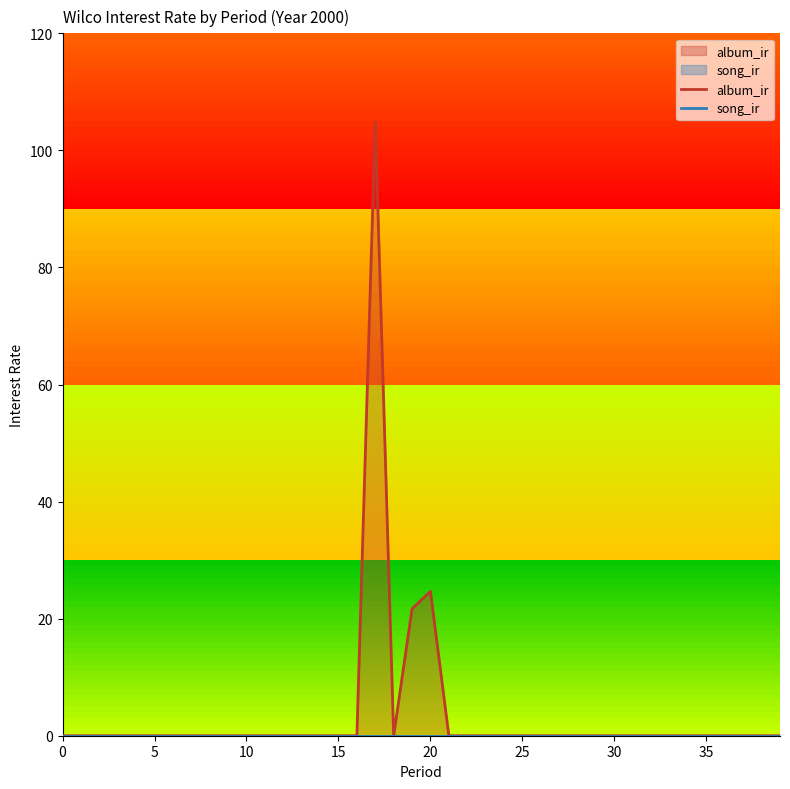

Reading left to right, transcribe all the data shown in this chart.

album_ir: 0.0	0.0	0.0	0.0	0.0	0.0	0.0	0.0	0.0	0.0	0.0	0.0	0.0	0.0	0.0	0.0	0.0	104.9	0.0	21.7	24.7	0.0	0.0	0.0	0.0	0.0	0.0	0.0	0.0	0.0	0.0	0.0	0.0	0.0	0.0	0.0	0.0	0.0	0.0	0.0
song_ir: 0.0	0.0	0.0	0.0	0.0	0.0	0.0	0.0	0.0	0.0	0.0	0.0	0.0	0.0	0.0	0.0	0.0	0.0	0.0	0.0	0.0	0.0	0.0	0.0	0.0	0.0	0.0	0.0	0.0	0.0	0.0	0.0	0.0	0.0	0.0	0.0	0.0	0.0	0.0	0.0